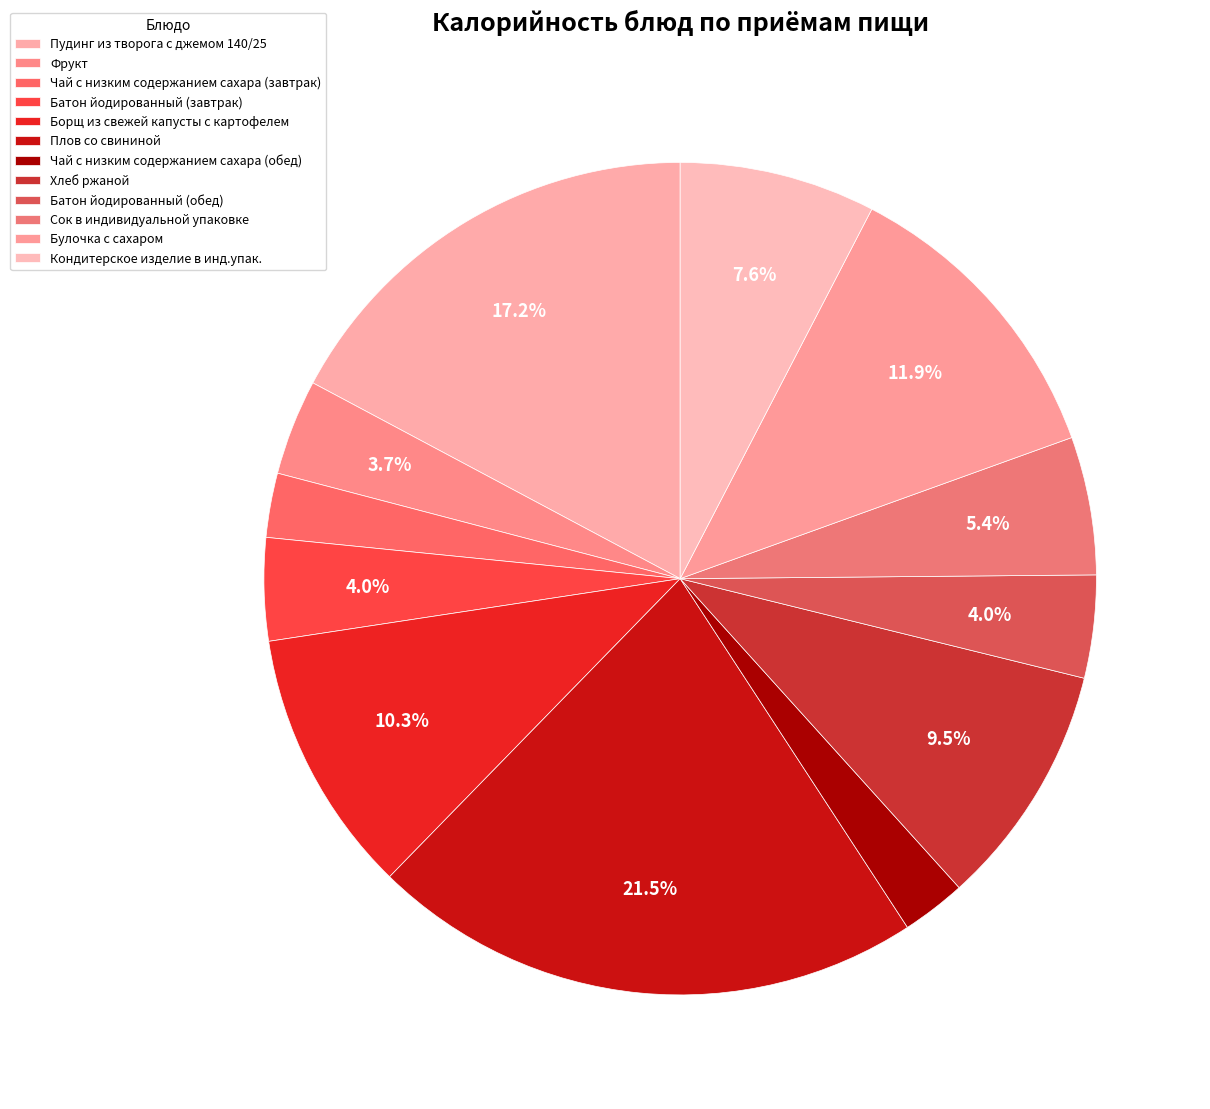

Is there any slice that represents more than half of the pie?

No